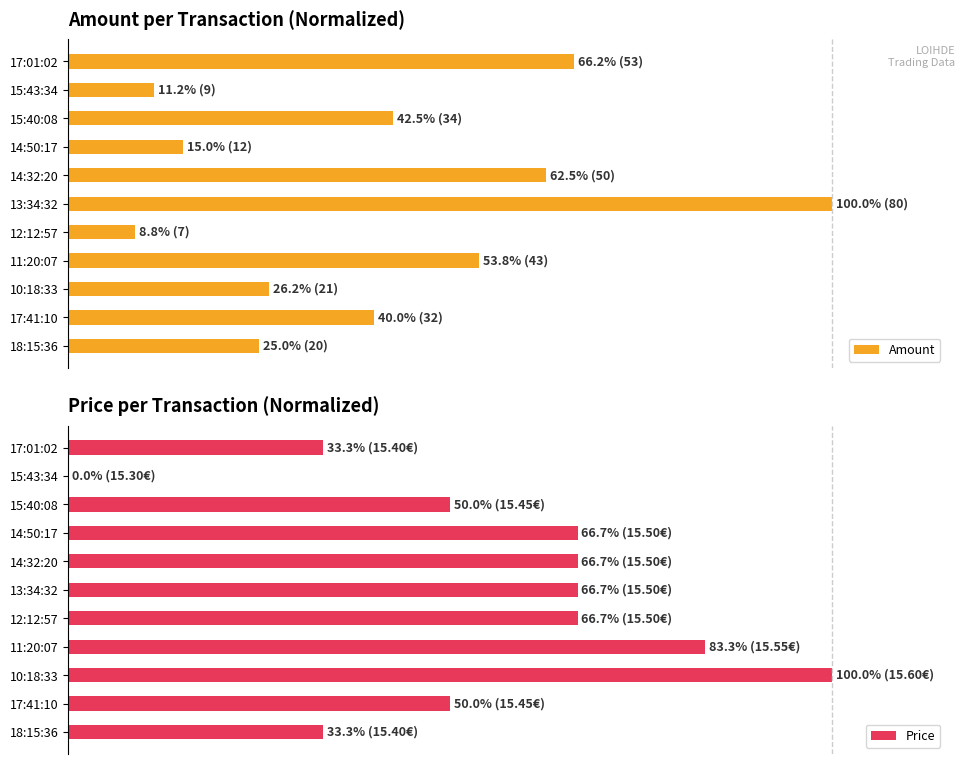

At how many categories does at least one series exceed 49?

9